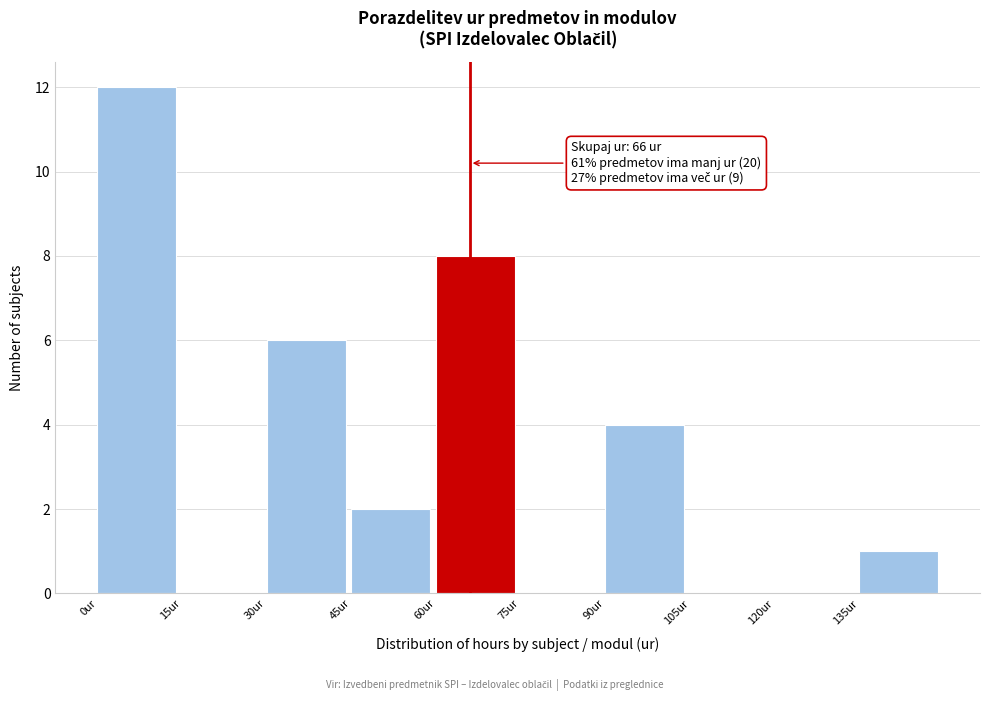

Which range on the x-axis has the tallest bar?

0 to 15